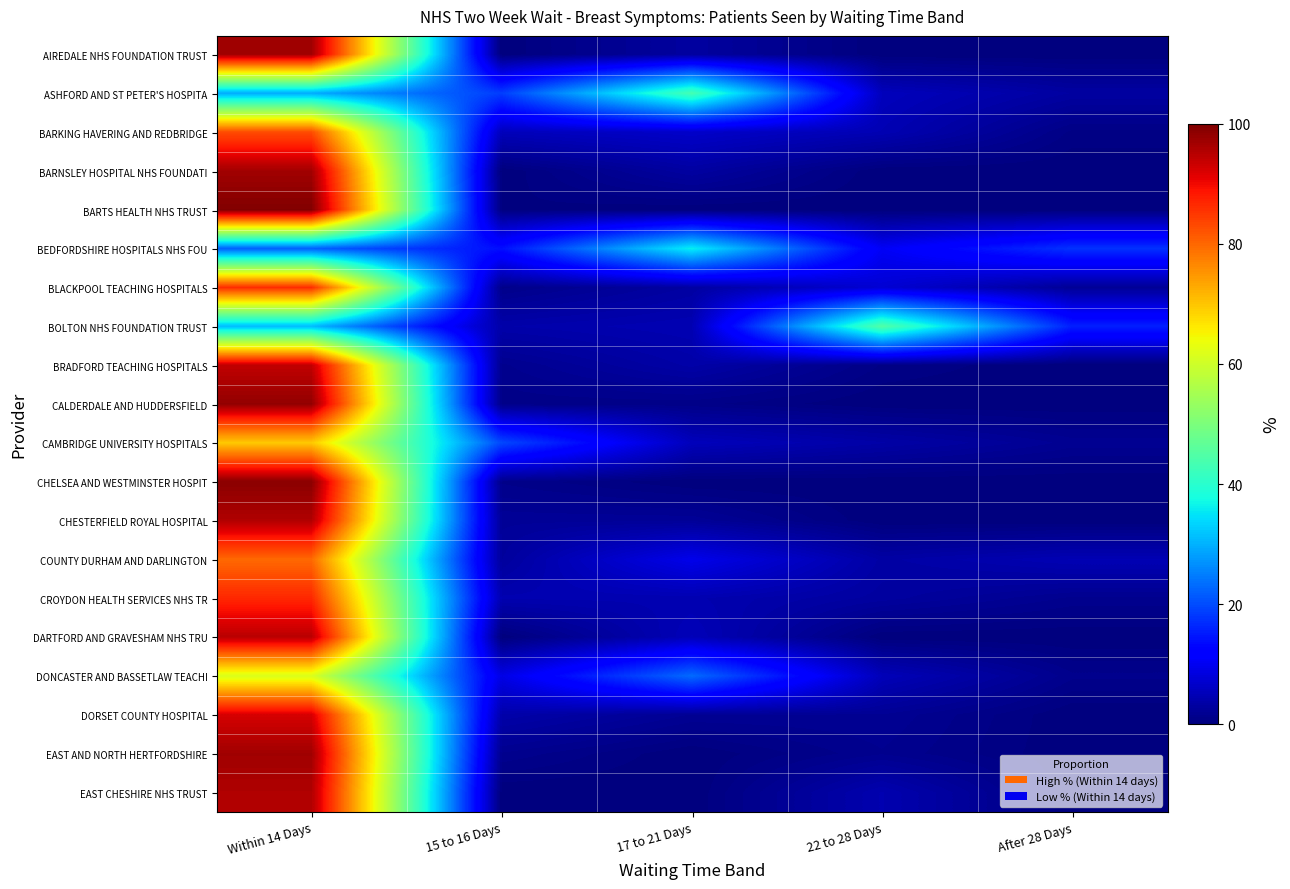

Reading right to left, list all the values displayed in this chart.

AIREDALE NHS FOUNDATION TRUST: After 28 Days=0.0	22 to 28 Days=0.0	17 to 21 Days=3.0	15 to 16 Days=0.0	Within 14 Days=97.0
ASHFORD AND ST PETER'S HOSPITA: After 28 Days=3.1	22 to 28 Days=5.4	17 to 21 Days=43.4	15 to 16 Days=18.6	Within 14 Days=29.5
BARKING HAVERING AND REDBRIDGE: After 28 Days=0.7	22 to 28 Days=4.6	17 to 21 Days=6.6	15 to 16 Days=5.3	Within 14 Days=82.8
BARNSLEY HOSPITAL NHS FOUNDATI: After 28 Days=0.0	22 to 28 Days=0.0	17 to 21 Days=3.1	15 to 16 Days=0.0	Within 14 Days=96.9
BARTS HEALTH NHS TRUST: After 28 Days=0.0	22 to 28 Days=0.0	17 to 21 Days=0.0	15 to 16 Days=0.4	Within 14 Days=99.6
BEDFORDSHIRE HOSPITALS NHS FOU: After 28 Days=17.4	22 to 28 Days=10.5	17 to 21 Days=36.0	15 to 16 Days=14.0	Within 14 Days=22.1
BLACKPOOL TEACHING HOSPITALS: After 28 Days=2.1	22 to 28 Days=7.4	17 to 21 Days=3.2	15 to 16 Days=1.1	Within 14 Days=86.2
BOLTON NHS FOUNDATION TRUST: After 28 Days=15.5	22 to 28 Days=45.0	17 to 21 Days=4.7	15 to 16 Days=3.9	Within 14 Days=31.0
BRADFORD TEACHING HOSPITALS: After 28 Days=0.0	22 to 28 Days=0.7	17 to 21 Days=3.6	15 to 16 Days=1.5	Within 14 Days=94.2
CALDERDALE AND HUDDERSFIELD: After 28 Days=0.0	22 to 28 Days=0.0	17 to 21 Days=0.9	15 to 16 Days=0.9	Within 14 Days=98.2
CAMBRIDGE UNIVERSITY HOSPITALS: After 28 Days=1.8	22 to 28 Days=3.6	17 to 21 Days=5.4	15 to 16 Days=19.6	Within 14 Days=69.6
CHELSEA AND WESTMINSTER HOSPIT: After 28 Days=0.0	22 to 28 Days=0.0	17 to 21 Days=0.0	15 to 16 Days=1.1	Within 14 Days=98.9
CHESTERFIELD ROYAL HOSPITAL: After 28 Days=0.0	22 to 28 Days=0.0	17 to 21 Days=2.2	15 to 16 Days=2.2	Within 14 Days=95.6
COUNTY DURHAM AND DARLINGTON: After 28 Days=4.7	22 to 28 Days=3.4	17 to 21 Days=9.5	15 to 16 Days=2.7	Within 14 Days=79.7
CROYDON HEALTH SERVICES NHS TR: After 28 Days=1.5	22 to 28 Days=2.9	17 to 21 Days=4.4	15 to 16 Days=4.4	Within 14 Days=86.8
DARTFORD AND GRAVESHAM NHS TRU: After 28 Days=0.0	22 to 28 Days=0.0	17 to 21 Days=5.1	15 to 16 Days=0.0	Within 14 Days=94.9
DONCASTER AND BASSETLAW TEACHI: After 28 Days=1.3	22 to 28 Days=5.1	17 to 21 Days=23.1	15 to 16 Days=9.0	Within 14 Days=61.5
DORSET COUNTY HOSPITAL: After 28 Days=0.0	22 to 28 Days=1.9	17 to 21 Days=1.9	15 to 16 Days=3.8	Within 14 Days=92.3
EAST AND NORTH HERTFORDSHIRE: After 28 Days=0.0	22 to 28 Days=1.5	17 to 21 Days=0.0	15 to 16 Days=1.5	Within 14 Days=97.0
EAST CHESHIRE NHS TRUST: After 28 Days=0.0	22 to 28 Days=4.3	17 to 21 Days=0.0	15 to 16 Days=0.0	Within 14 Days=95.7